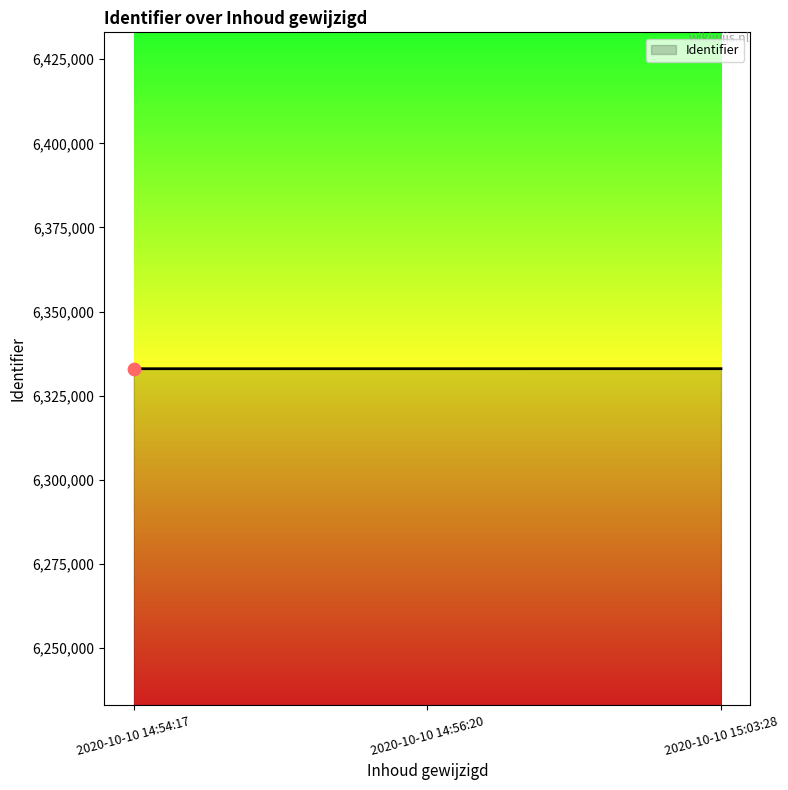

What is the change in value from 2020-10-10 14:54:17 to 2020-10-10 14:56:20?

+5